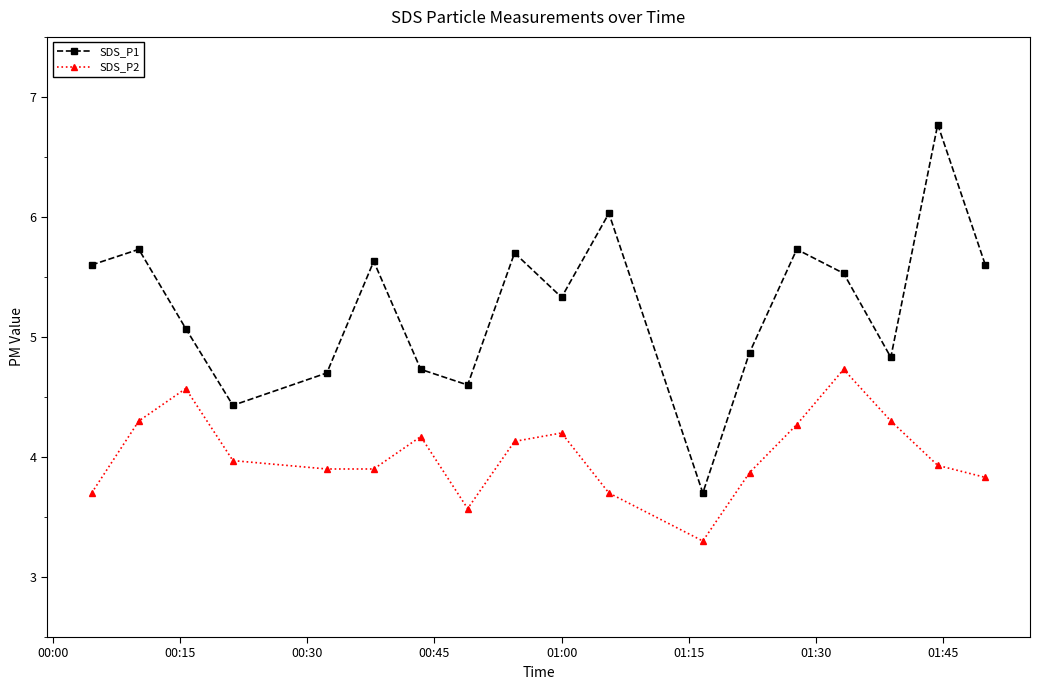

Reading right to left, what are all the values shown in this chart?

SDS_P1: 5.6	6.8	4.8	5.5	5.7	4.9	3.7	6.0	5.3	5.7	4.6	4.7	5.6	4.7	4.4	5.1	5.7	5.6
SDS_P2: 3.8	3.9	4.3	4.7	4.3	3.9	3.3	3.7	4.2	4.1	3.6	4.2	3.9	3.9	4.0	4.6	4.3	3.7